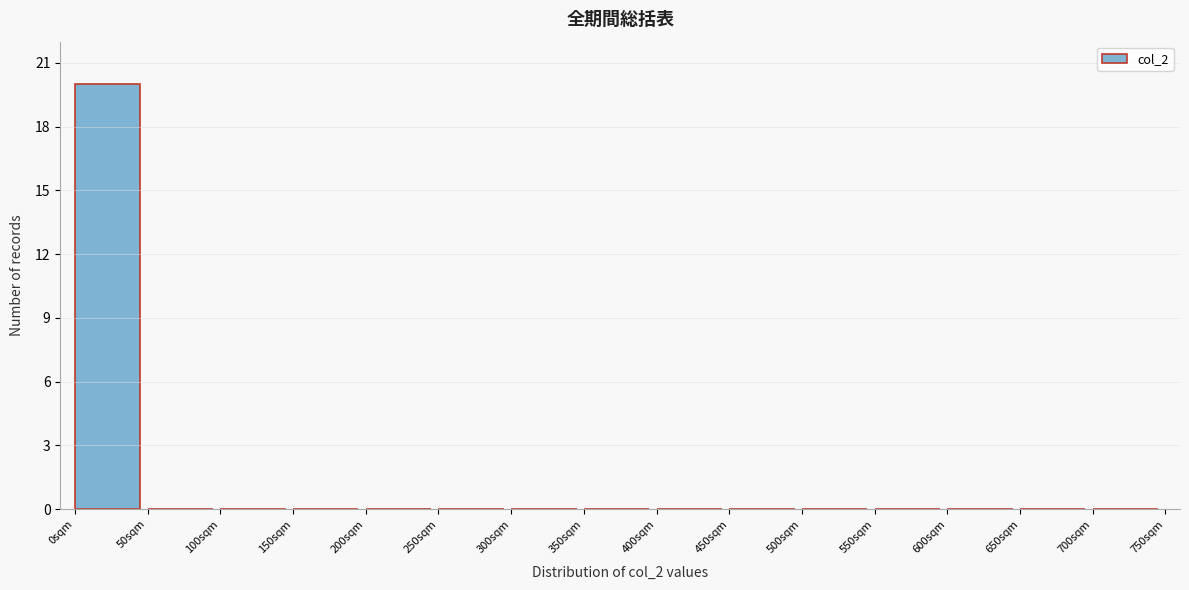

Reading right to left, transcribe all the data shown in this chart.

700sqm=0	650sqm=0	600sqm=0	550sqm=0	500sqm=0	450sqm=0	400sqm=0	350sqm=0	300sqm=0	250sqm=0	200sqm=0	150sqm=0	100sqm=0	50sqm=0	0sqm=20